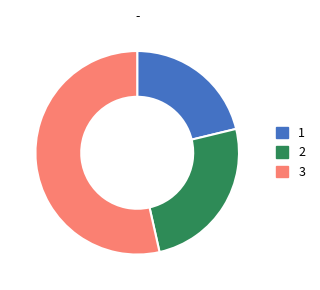

Combined, do 1 and 3 account for over 50%?

Yes